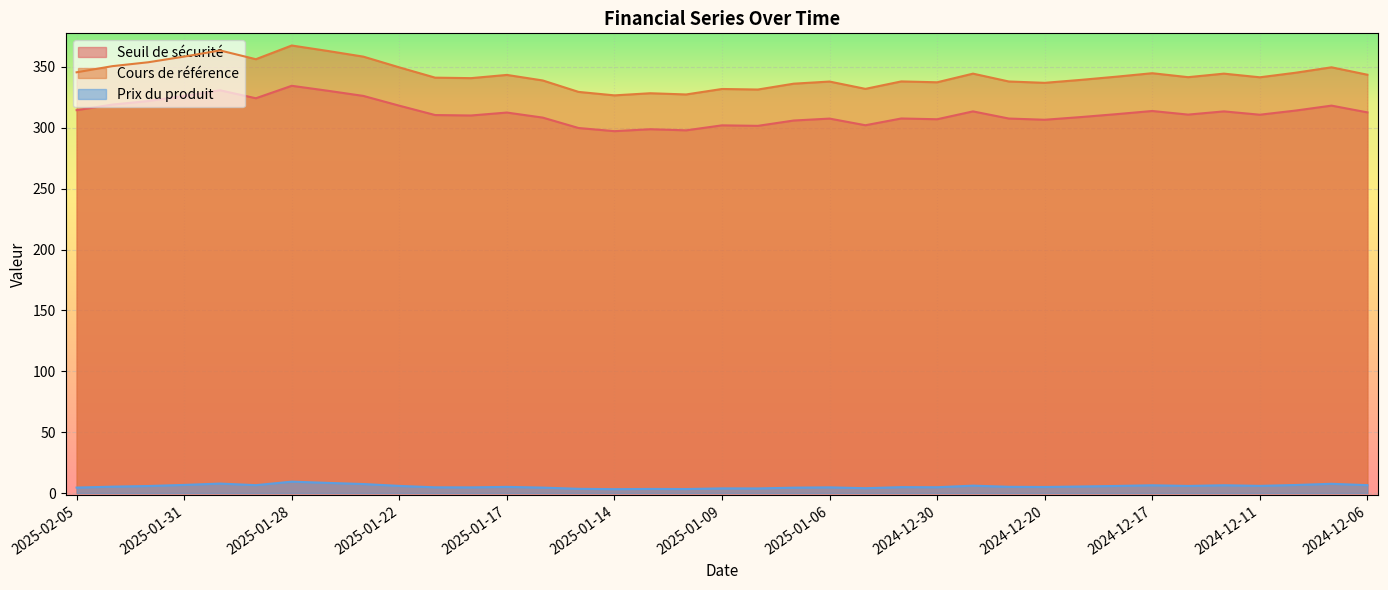

How many interior local peaks does the Cours de référence series have?

11